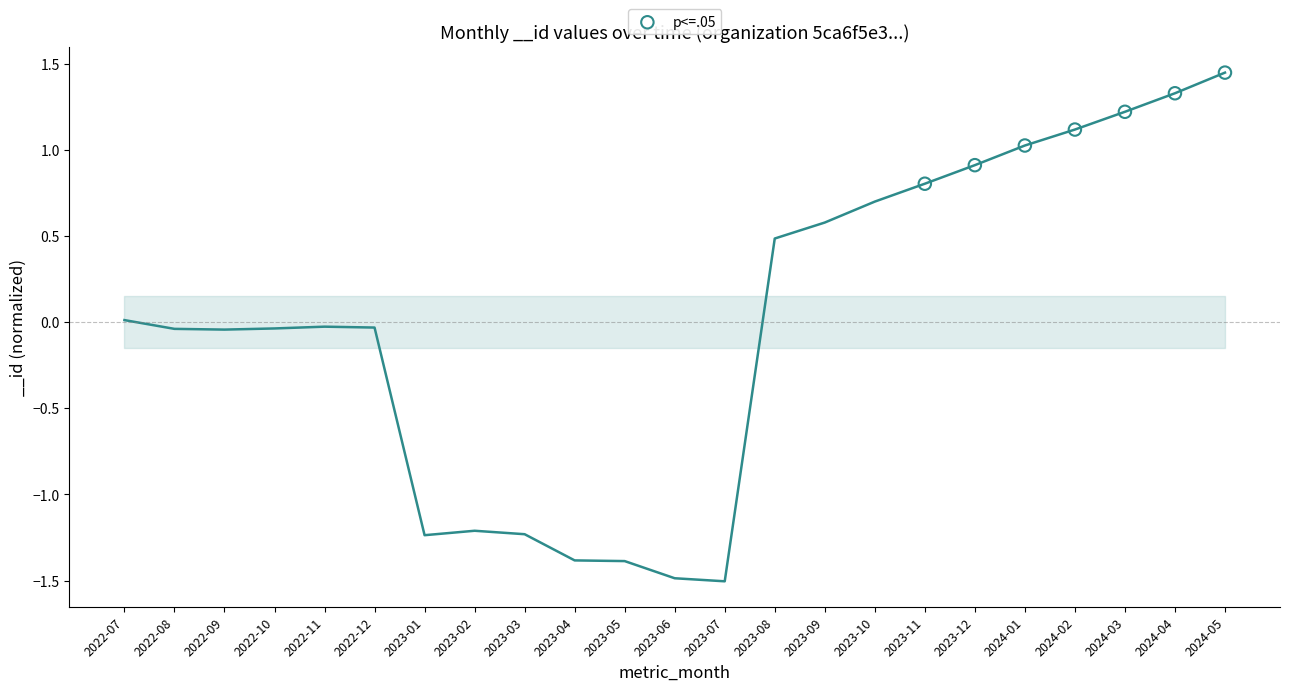

What is the average Y value?

1.1